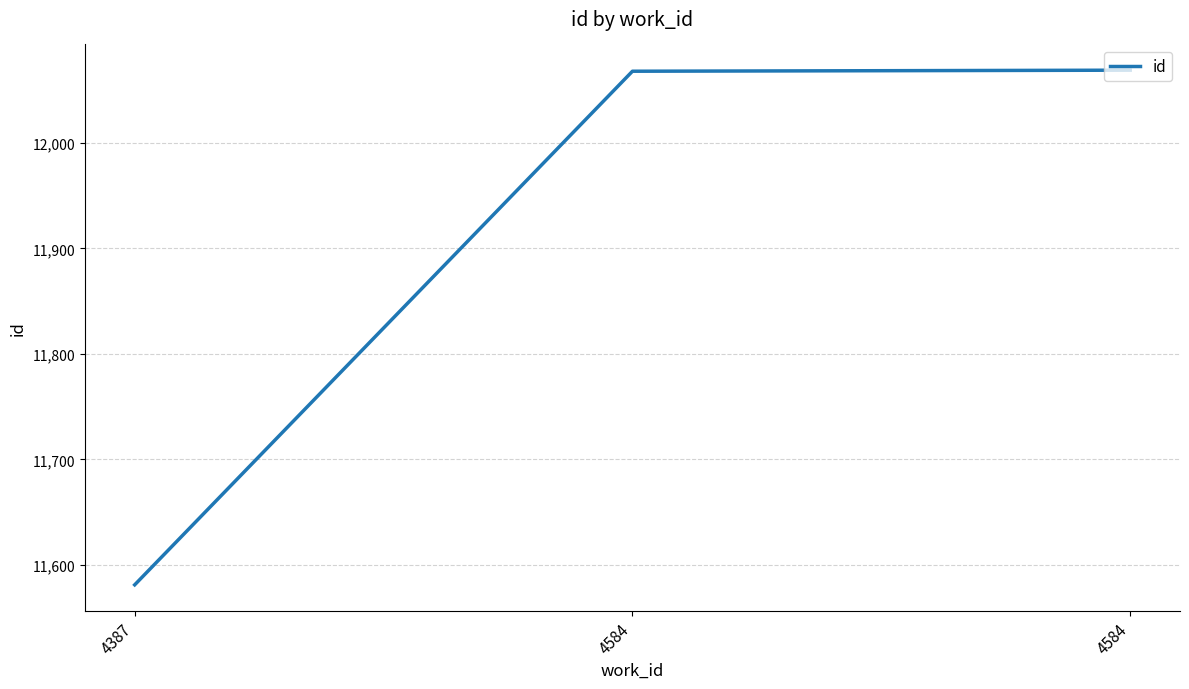

Reading left to right, transcribe all the data shown in this chart.

11581	12068	12069